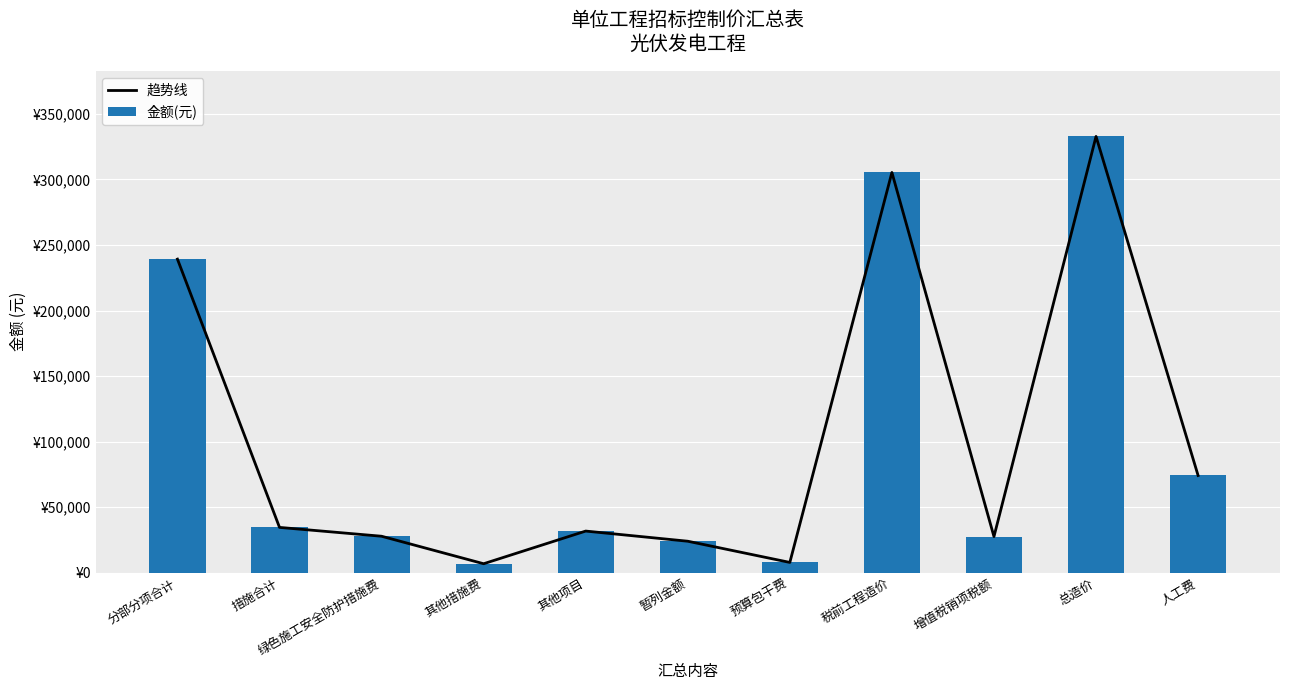

True or false: 趋势线 has a value of 21151.3 at 人工费.

False